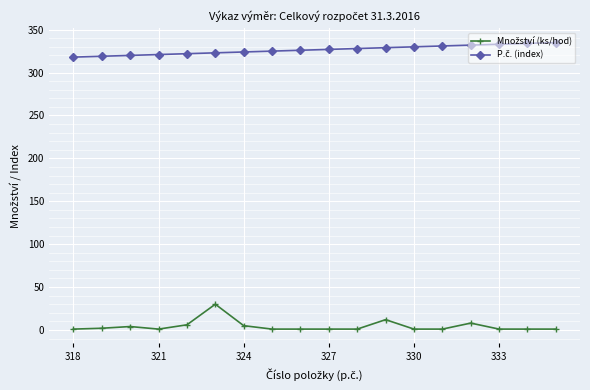

At how many categories does at least one series exceed 228?

18